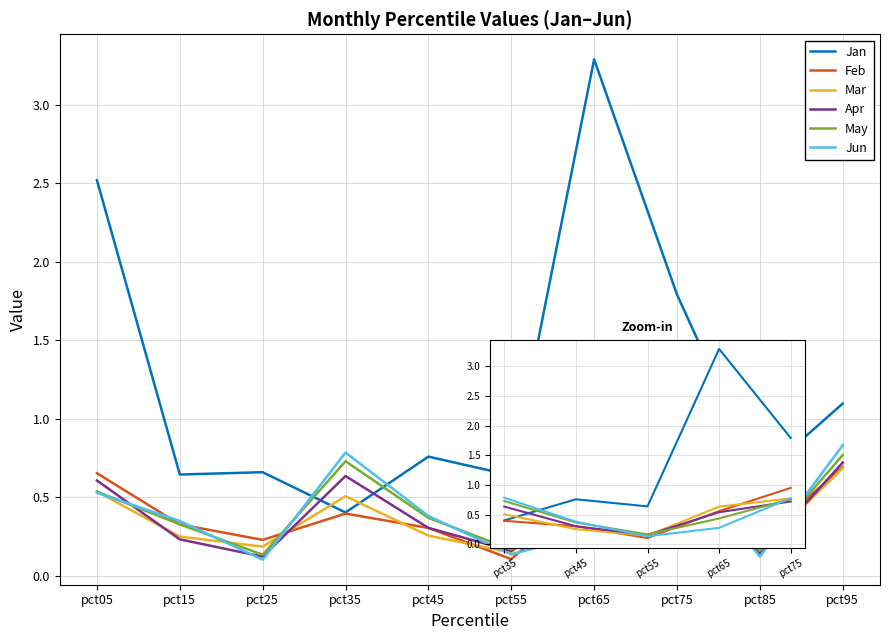

Which label corresponds to the smallest value in the chart?

pct55